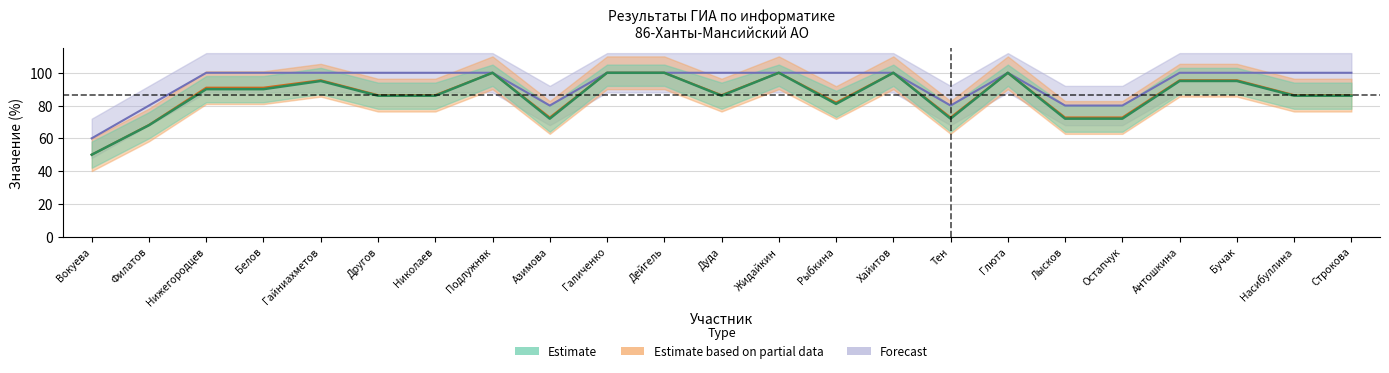

What value does the Процент верных ответов series have at Белов?

90.0